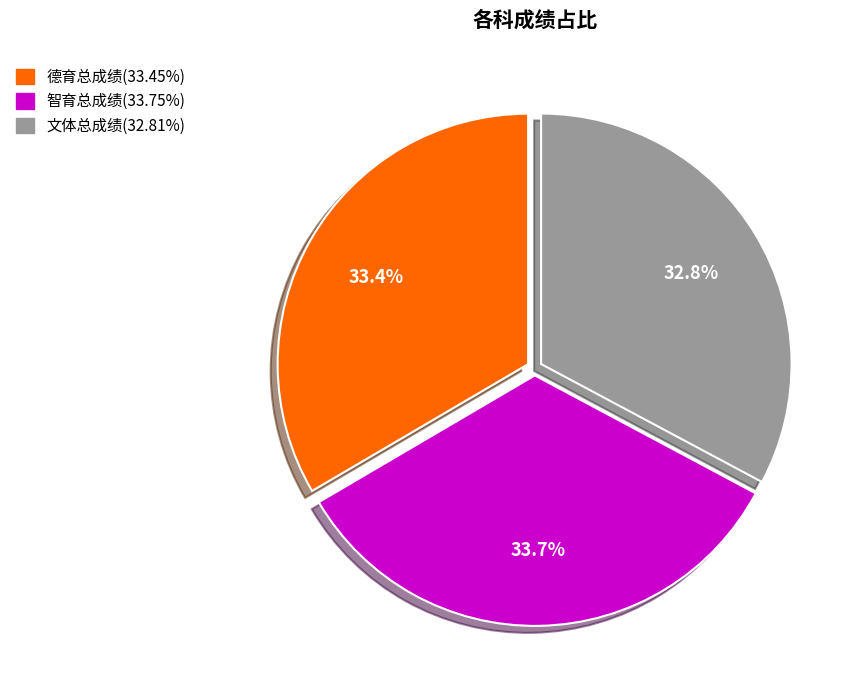

Does any single category account for the majority?

No